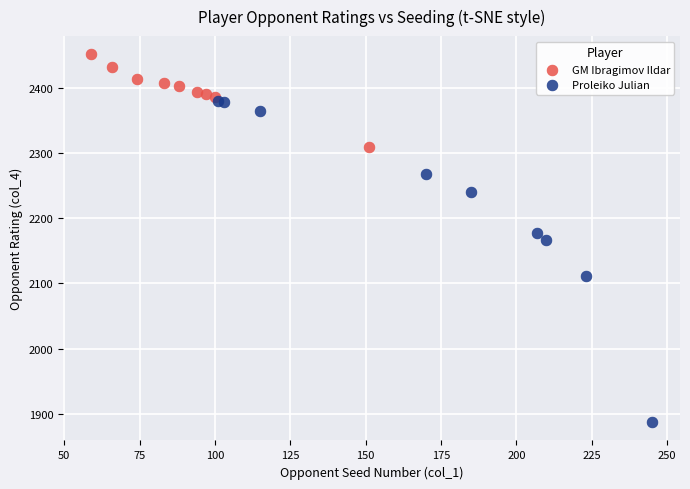

Which series reaches the minimum Y coordinate?

Proleiko Julian